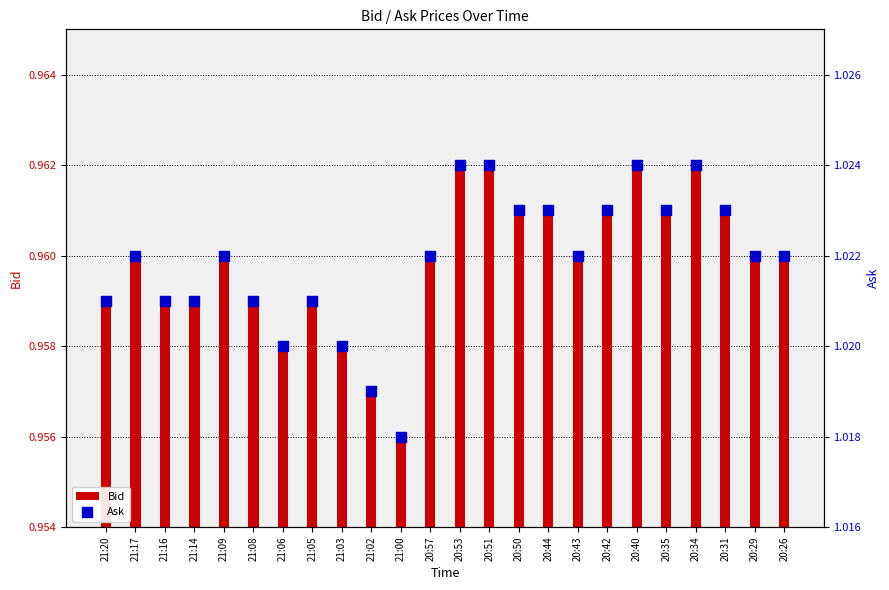

Which series has the largest total across all categories?

Ask